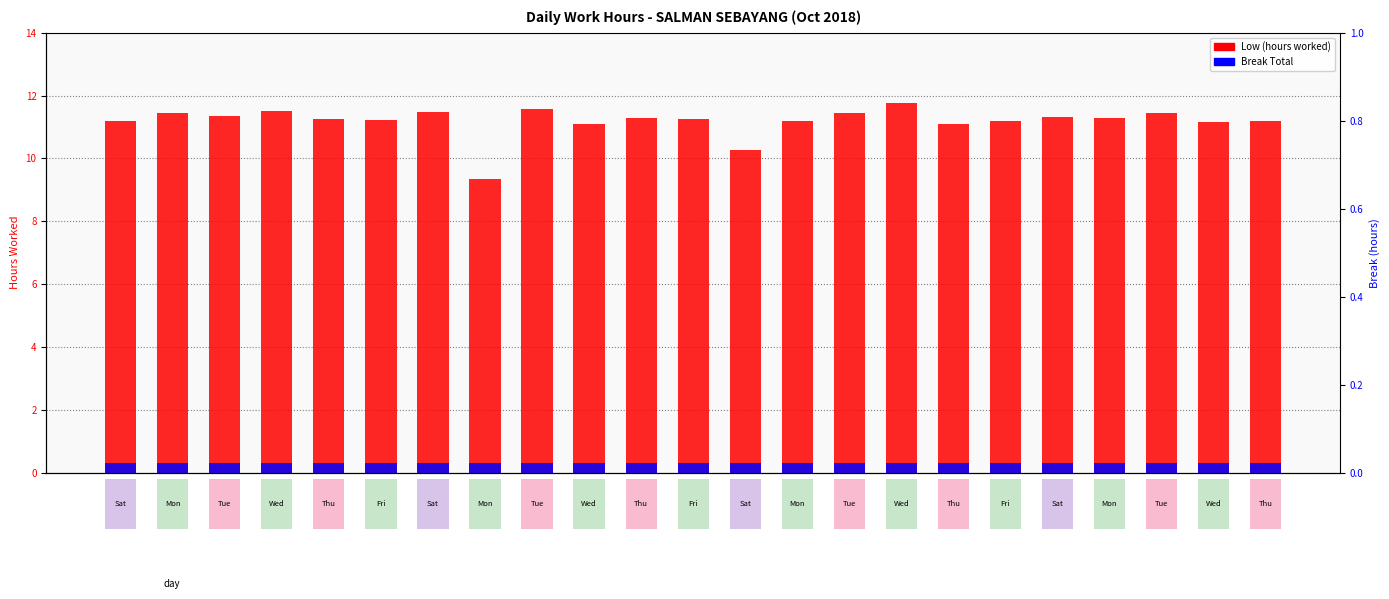

Is it true that Low (hours) equals 11.8 at 17-Wed?

True